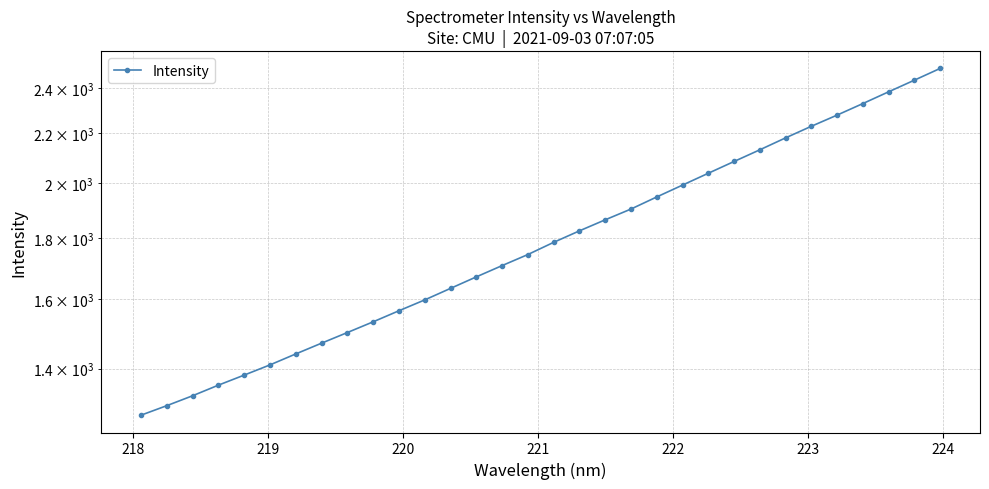

True or false: there are more than 0 points higher than both neighbors.

False